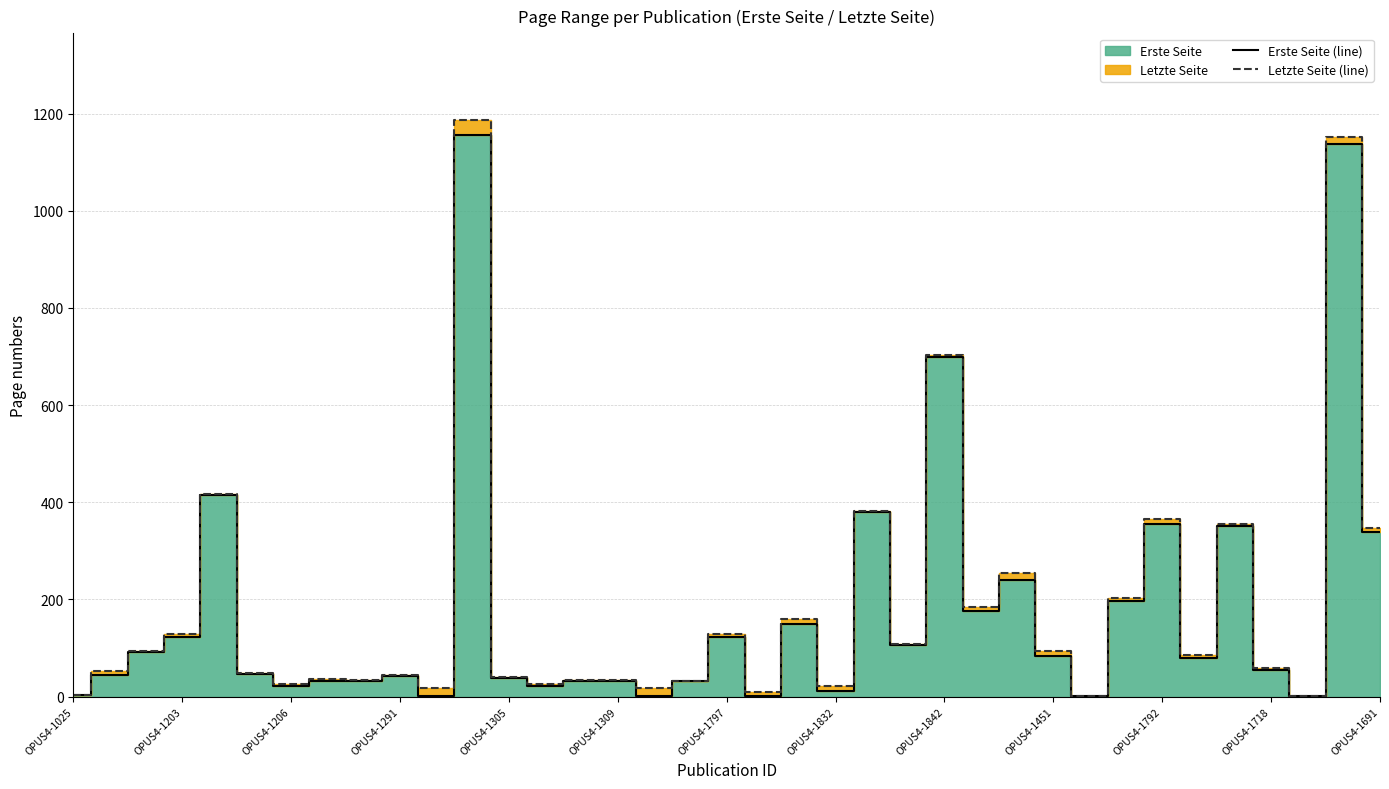

Reading left to right, transcribe all the data shown in this chart.

Erste Seite (line): 4	45	91	122	414	47	21	33	32	42	1	1155	38	22	32	32	1	32	123	1	149	11	379	106	698	177	241	83	2	197	356	79	351	55	1	1137	339
Letzte Seite (line): 4	53	93	128	417	49	25	36	34	45	17	1187	41	26	35	35	17	33	128	9	159	22	381	109	703	185	254	94	2	203	365	85	356	58	1	1151	346